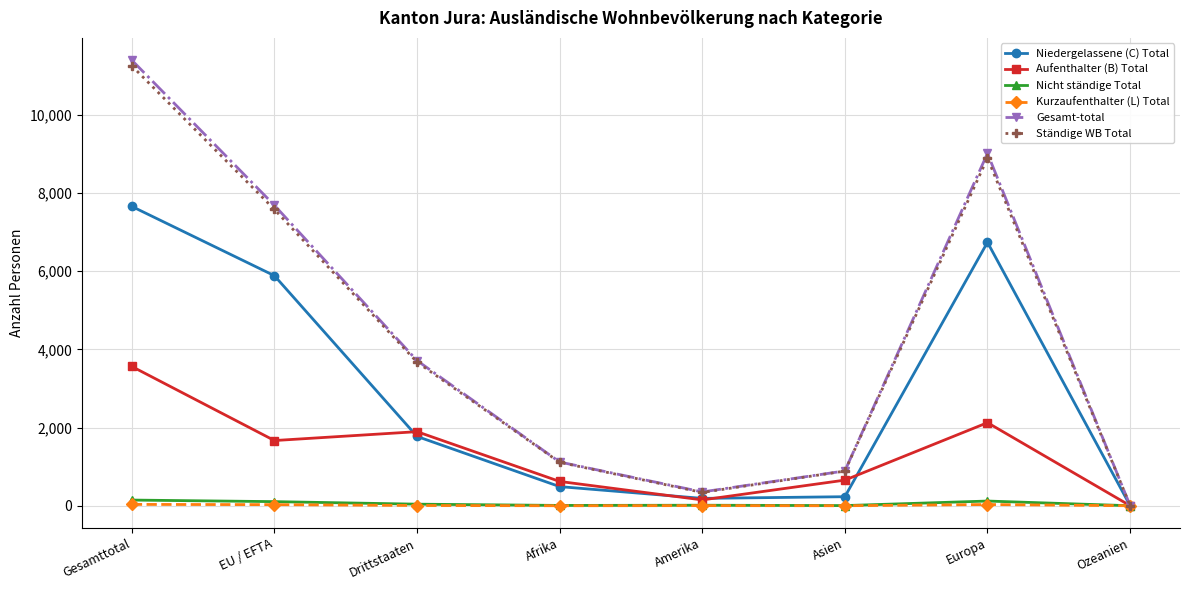

What is the sum of the Ständige WB Total values at Ozeanien and Amerika?

346